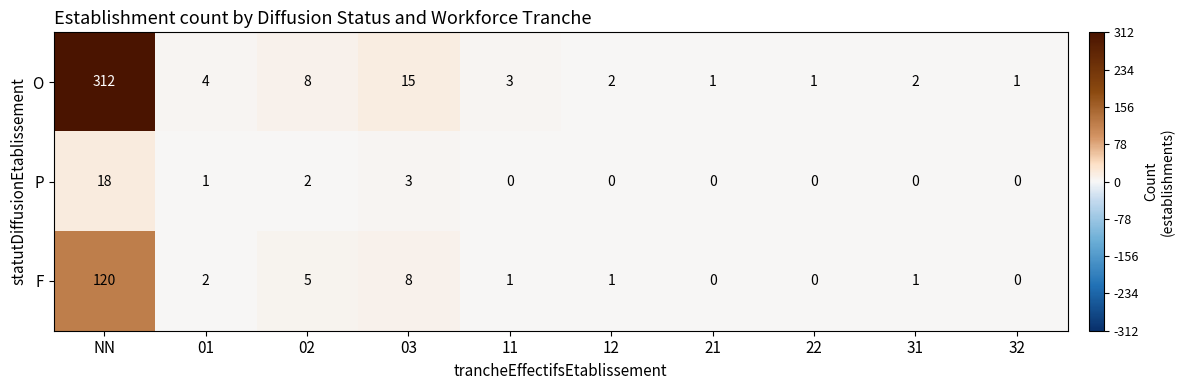

True or false: P has a value of 9 at 12.

False